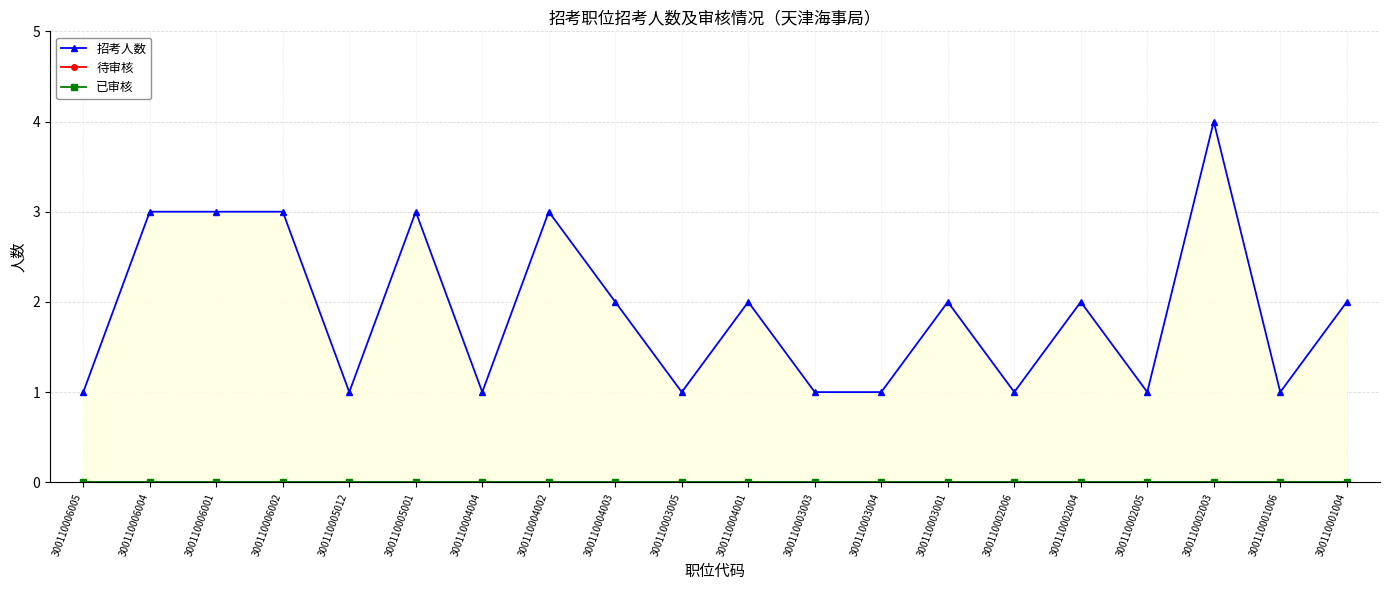

True or false: 待审核 and 招考人数 intersect in this chart.

False